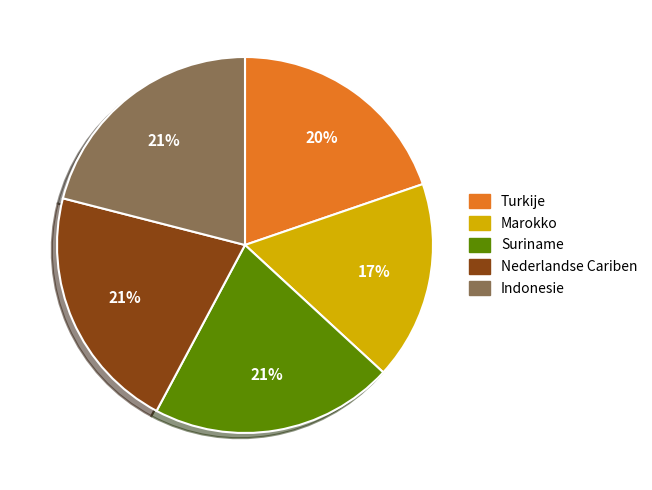

What is the ratio of the value at Nederlandse Cariben to the value at Turkije?

1.1